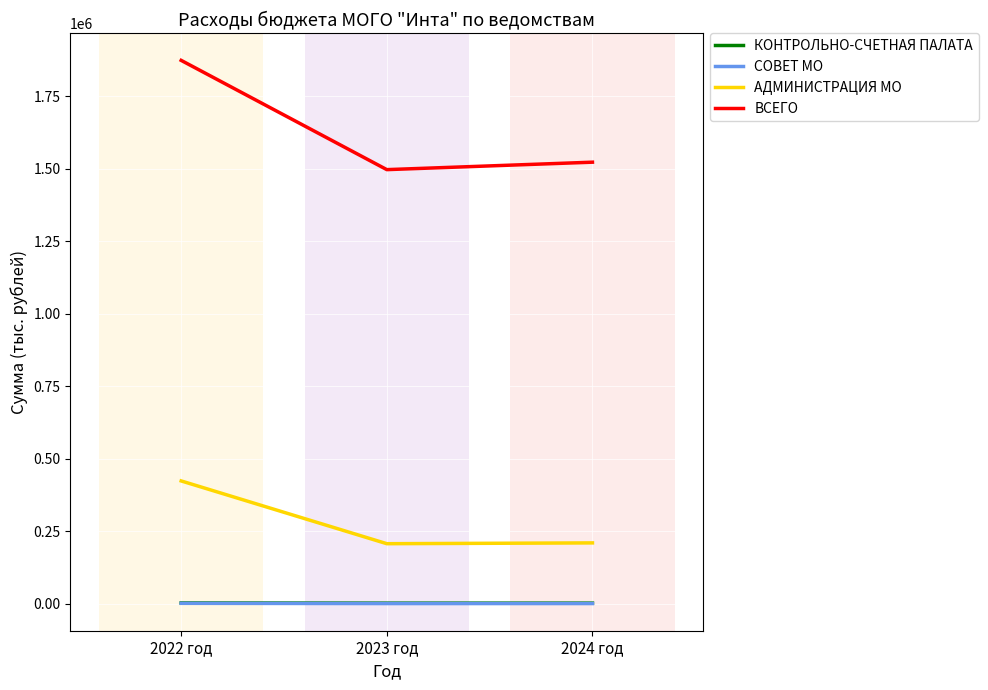

Is the value of АДМИНИСТРАЦИЯ МО at 2022 год greater than the value of ВСЕГО at 2022 год?

No